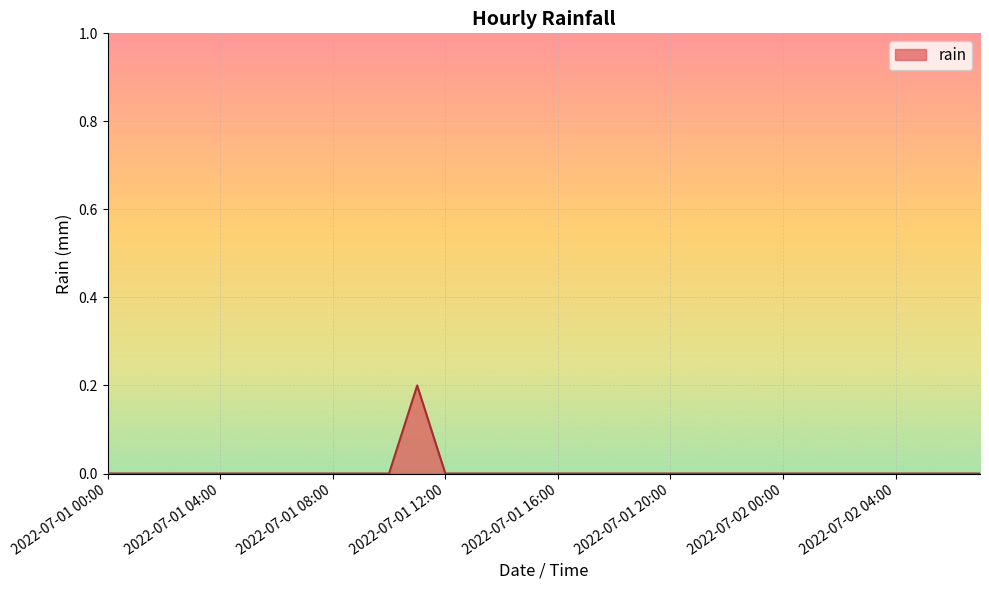

List the labels in order of value, smallest first.

2022-07-01 00:00, 2022-07-01 01:00, 2022-07-01 02:00, 2022-07-01 03:00, 2022-07-01 04:00, 2022-07-01 05:00, 2022-07-01 06:00, 2022-07-01 07:00, 2022-07-01 08:00, 2022-07-01 09:00, 2022-07-01 10:00, 2022-07-01 12:00, 2022-07-01 13:00, 2022-07-01 14:00, 2022-07-01 15:00, 2022-07-01 16:00, 2022-07-01 17:00, 2022-07-01 18:00, 2022-07-01 19:00, 2022-07-01 20:00, 2022-07-01 21:00, 2022-07-01 22:00, 2022-07-01 23:00, 2022-07-02 00:00, 2022-07-02 01:00, 2022-07-02 02:00, 2022-07-02 03:00, 2022-07-02 04:00, 2022-07-02 05:00, 2022-07-02 06:00, 2022-07-02 07:00, 2022-07-01 11:00